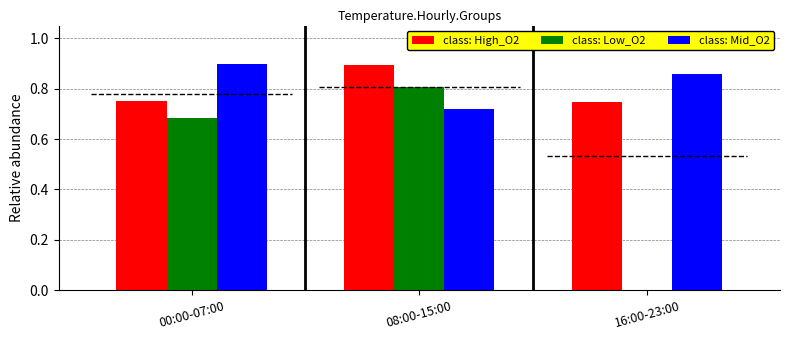

Reading left to right, what are all the values shown in this chart?

class: High_O2: 0.8	0.9	0.7
class: Low_O2: 0.7	0.8	0.0
class: Mid_O2: 0.9	0.7	0.9